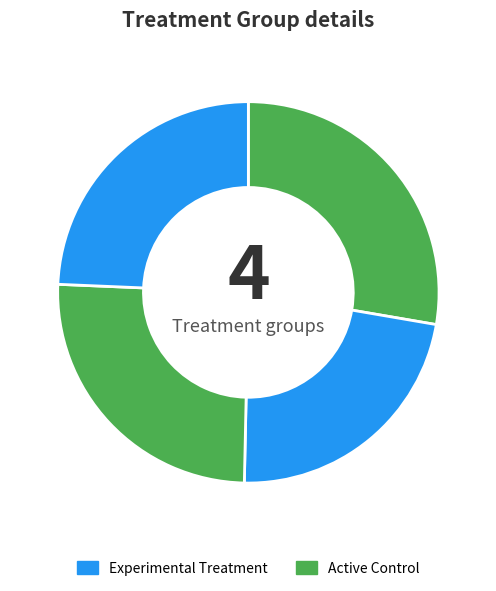

How many slices are in this pie chart?

4